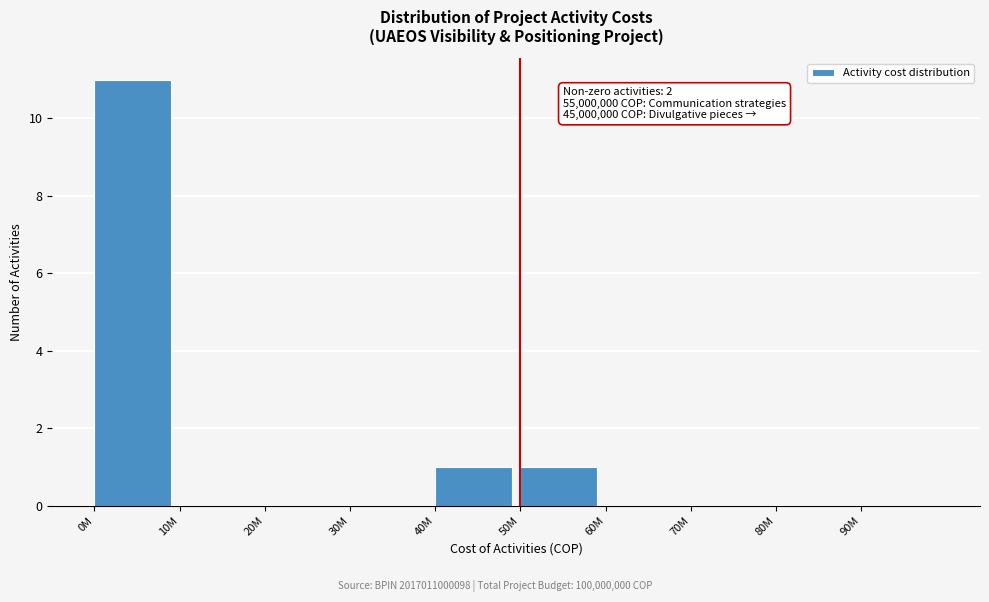

Reading left to right, list all the values displayed in this chart.

0M=11	10M=0	20M=0	30M=0	40M=1	50M=1	60M=0	70M=0	80M=0	90M=0